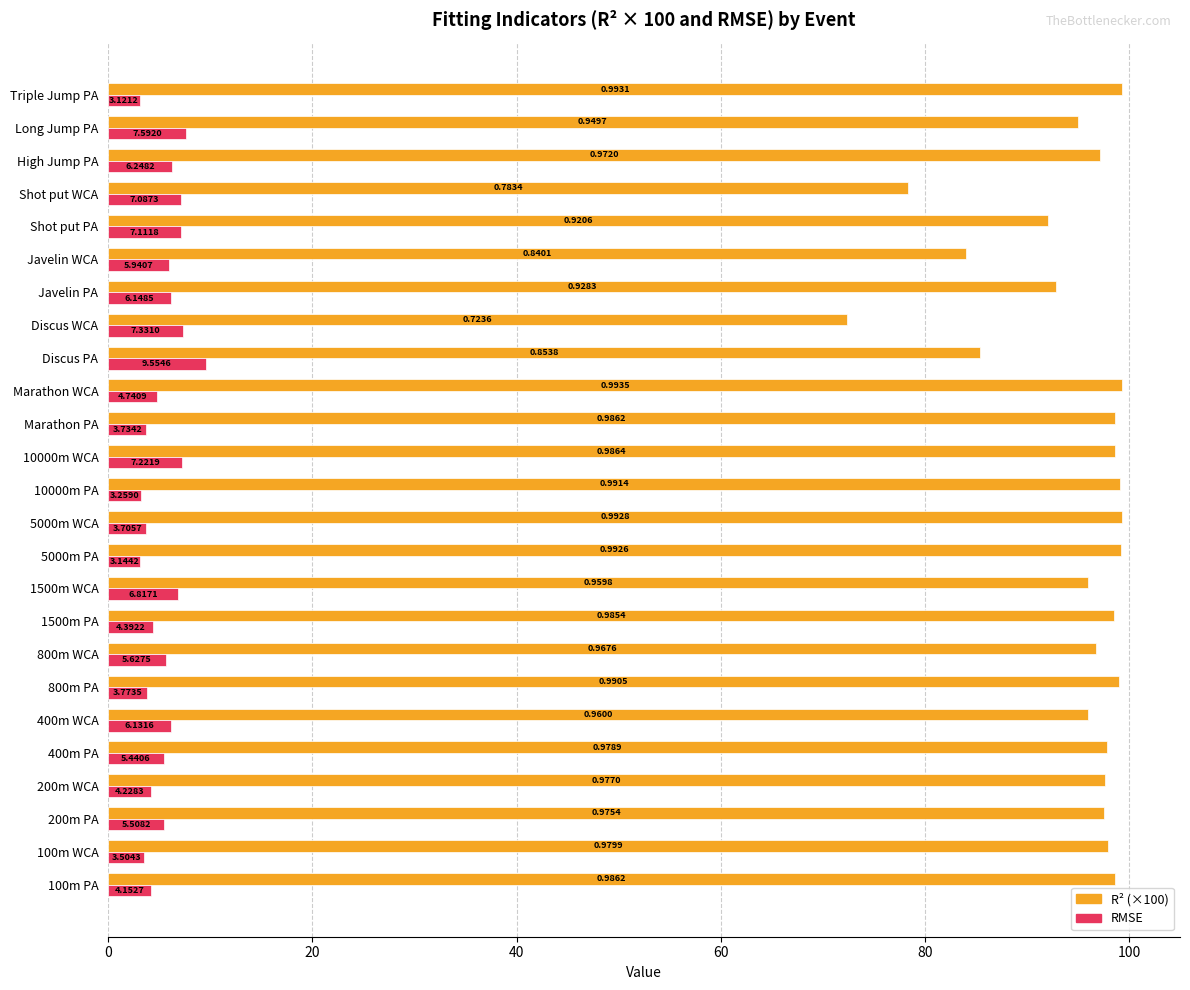

Between 800m WCA and Long Jump PA, which series saw the biggest shift?

RMSE